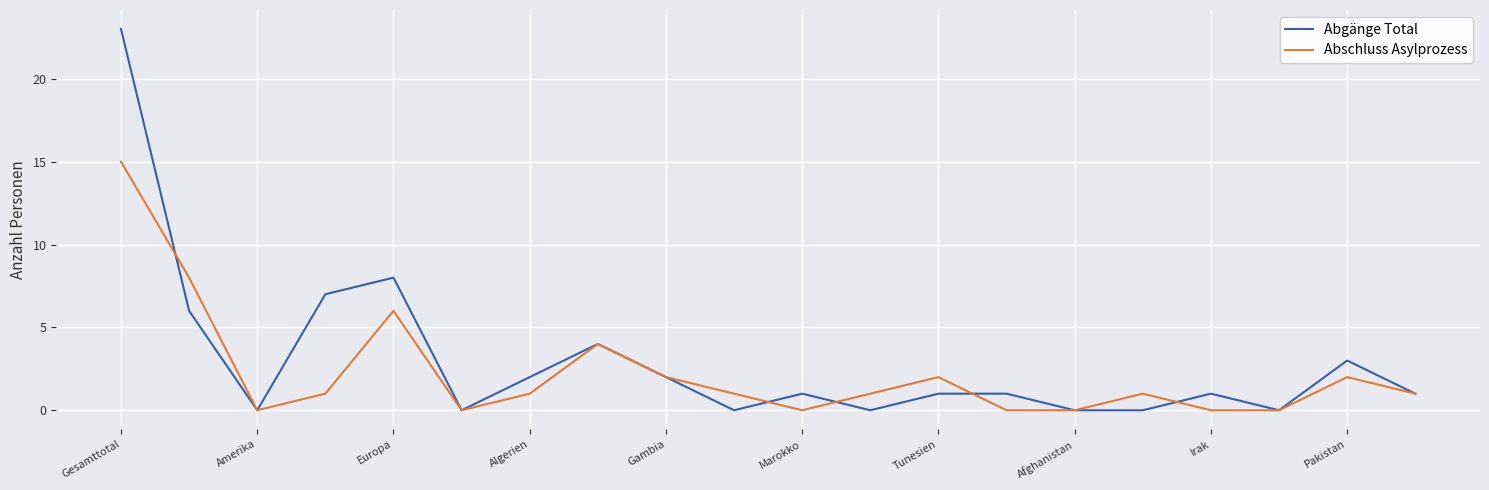

What are all the series names shown in the legend?

Abgänge Total, Abschluss Asylprozess